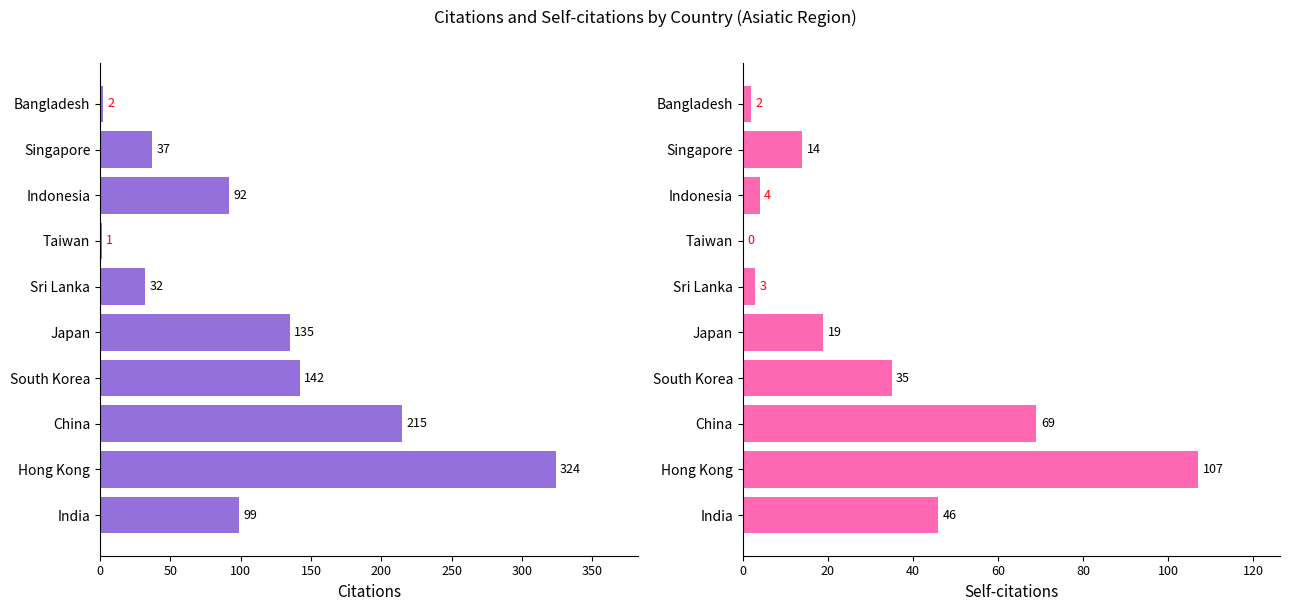

Does the chart contain stacked bars?

No